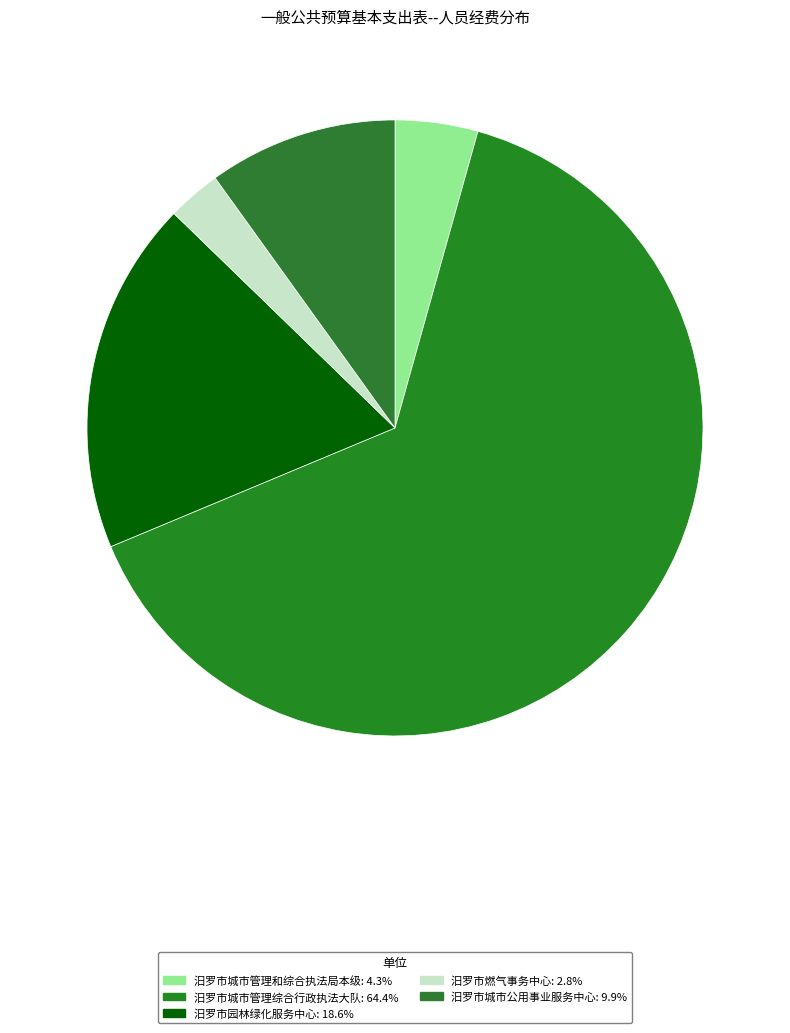

Approximately how many times larger is the value at 汨罗市城市管理和综合执法局本级 compared to 汨罗市城市公用事业服务中心?

0.4